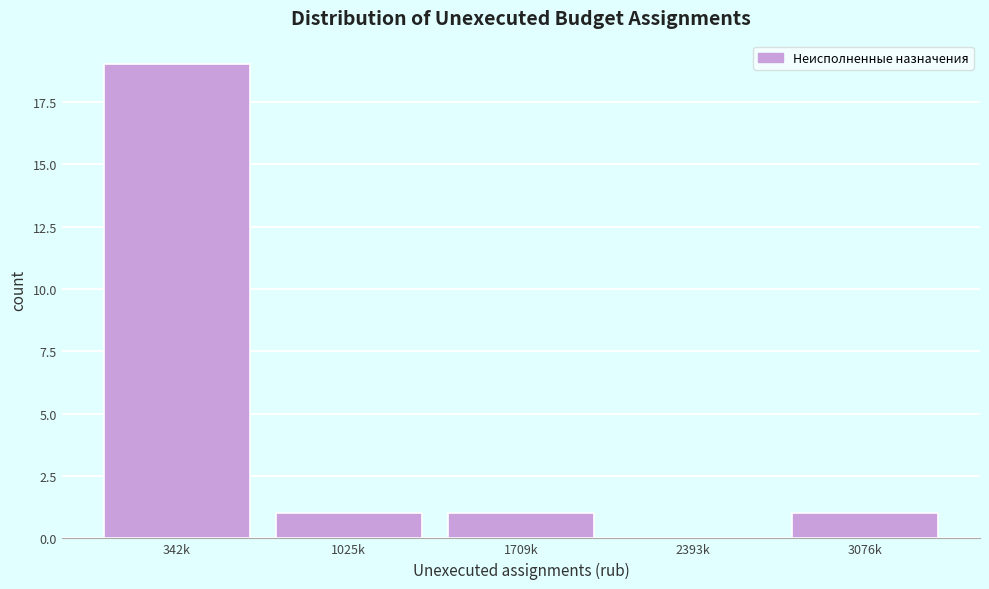

Reading left to right, what are all the values shown in this chart?

342k=19	1025k=1	1709k=1	2393k=0	3076k=1